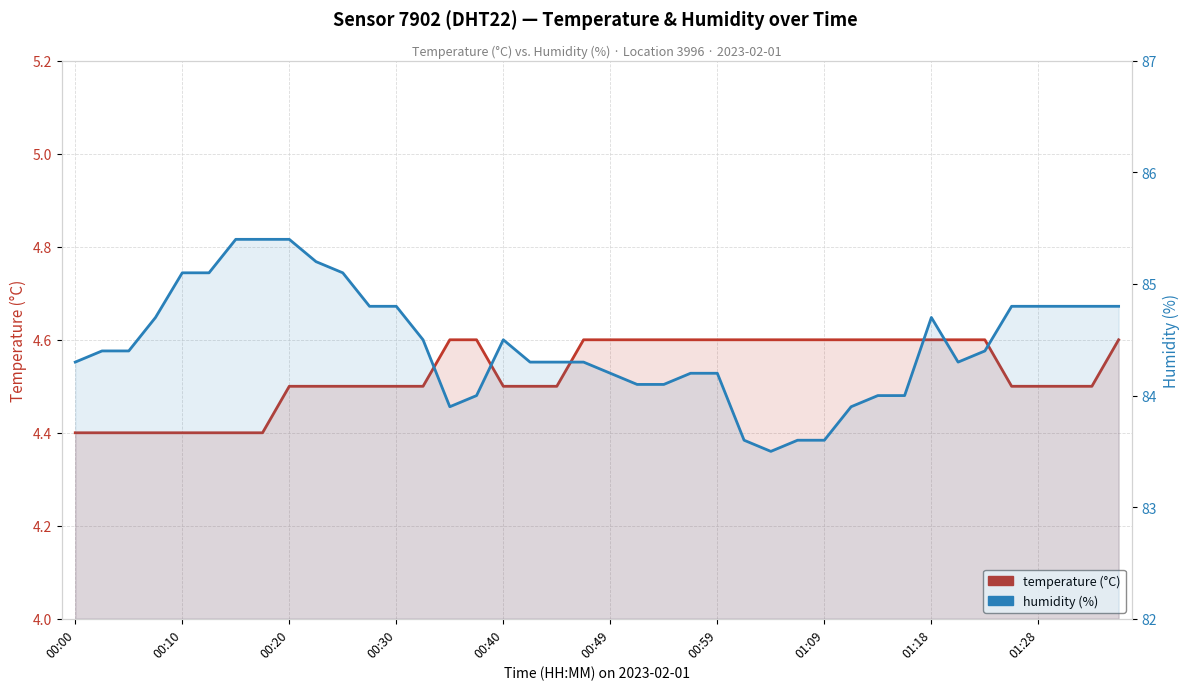

In humidity, how many points are higher than both neighbors (excluding endpoints)?

2